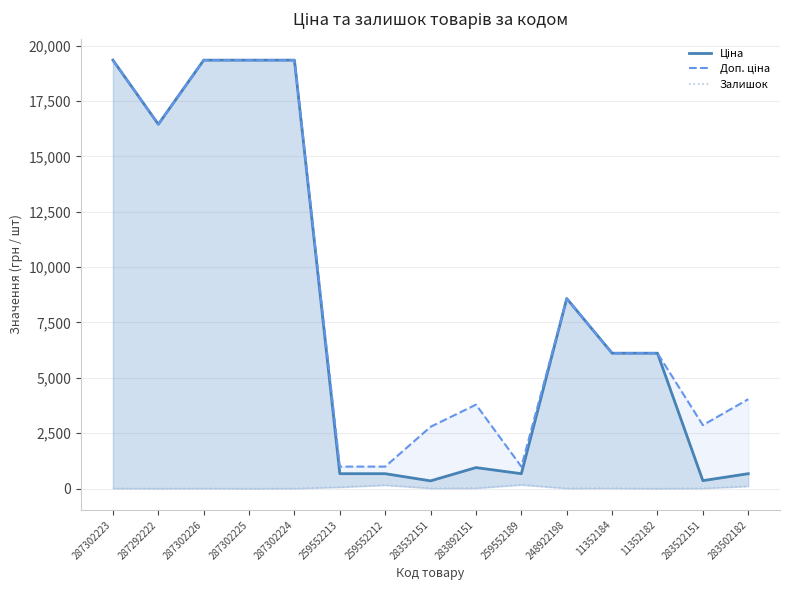

How many data points does each series have?

15